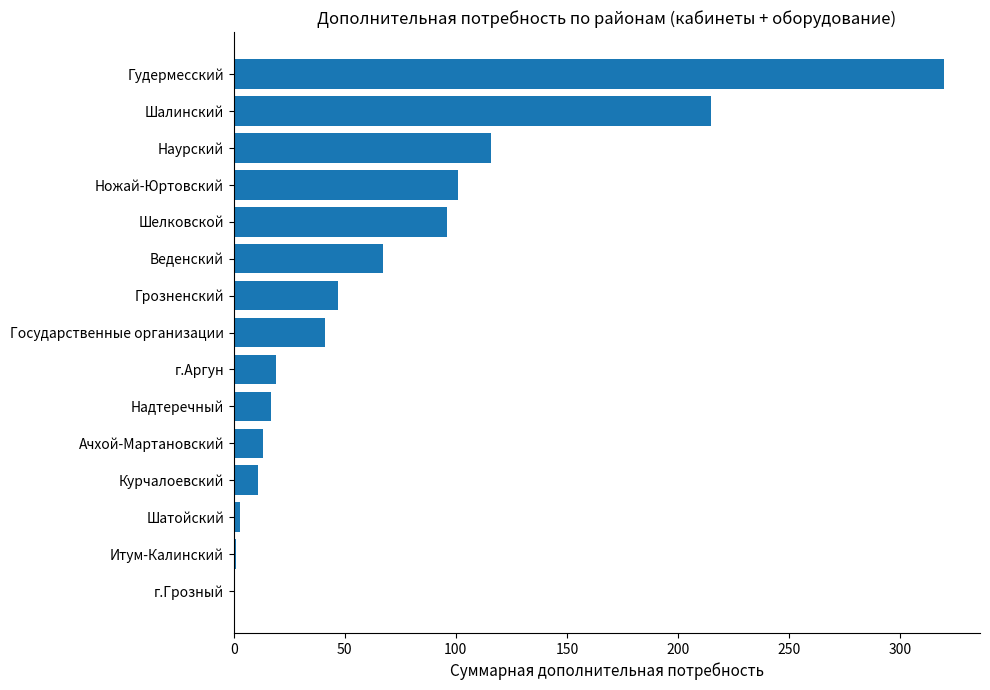

What is the sum of all values?

1067